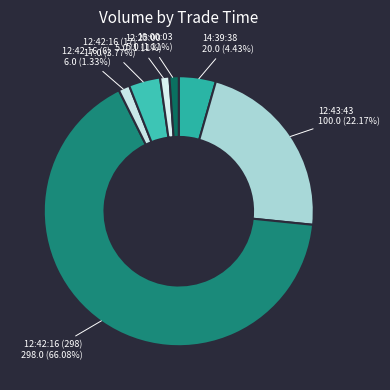

How many segments does this pie chart have?

7